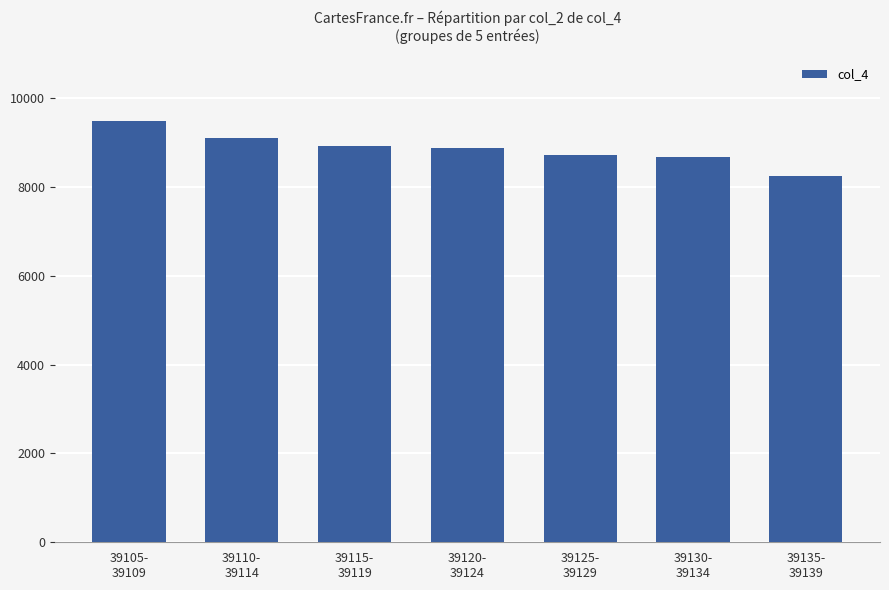

What is the greatest value displayed?

9497